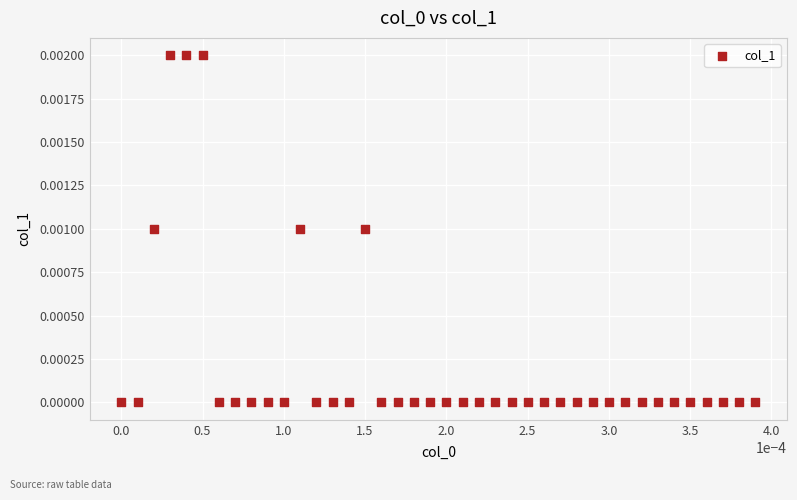

How many data points are displayed?

40